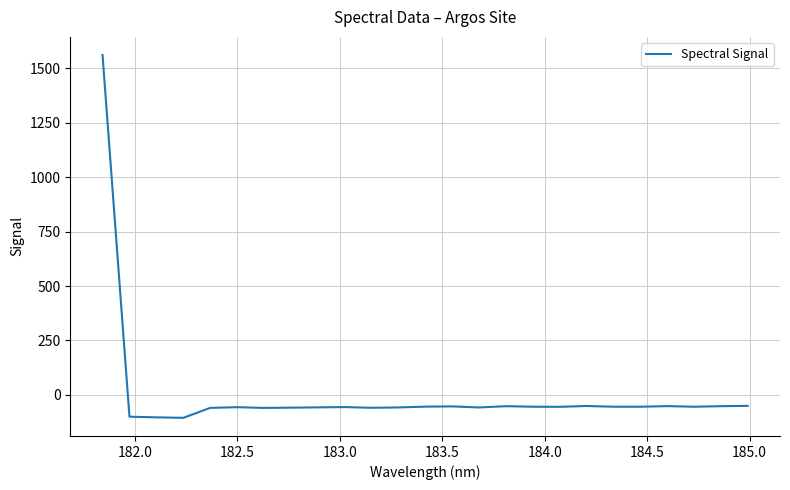

What is the difference between the maximum and minimum values?

1665.4